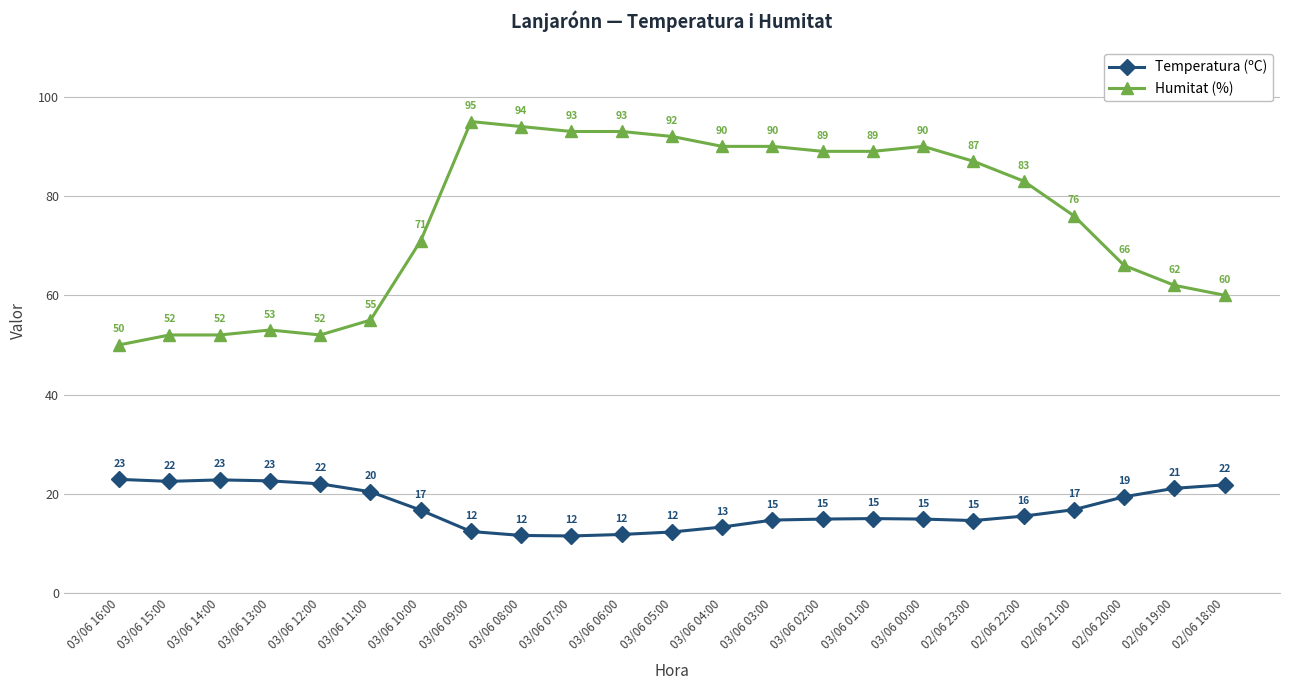

List the series in order of their peak value, lowest first.

Temperatura (ºC), Humitat (%)